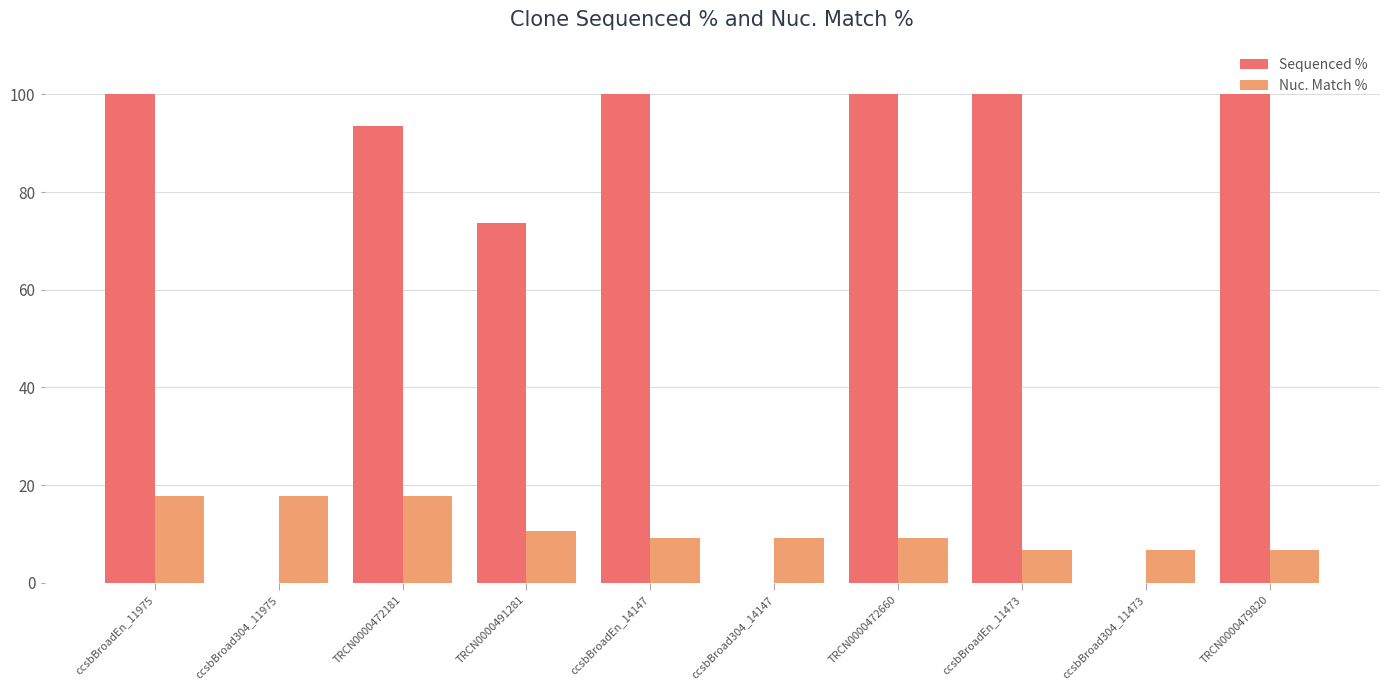

What is the maximum value shown in the chart?

100.0